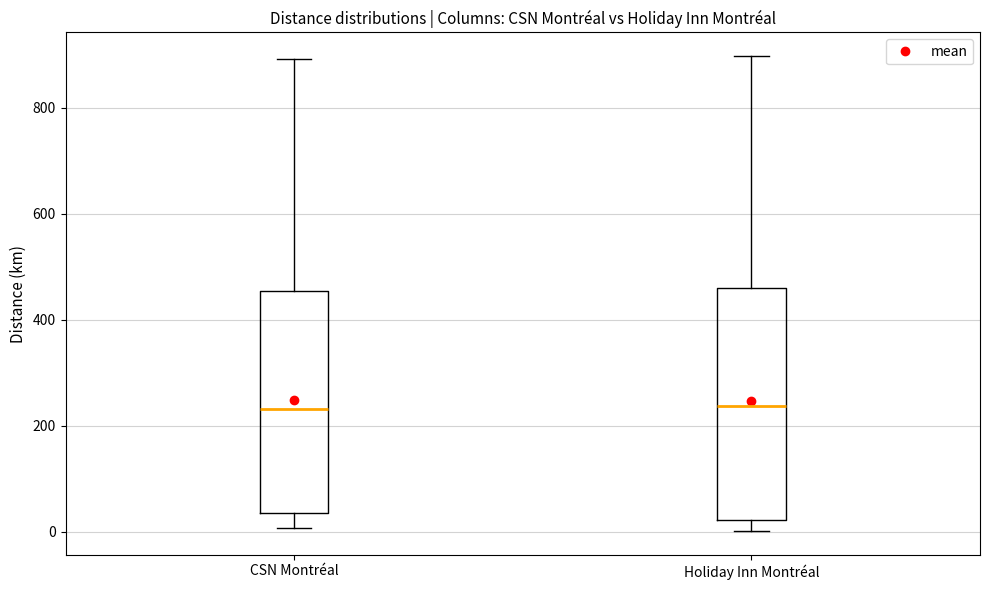

Reading left to right, transcribe this box plot: for each box, give where its median line is, the range the box spans, and where its two whiskers end, as read against the y-axis. The values are not printed on the chart, so give them approximately, as read against the axis.

CSN Montréal: median 240, box 40 to 460, whiskers 0 to 900
Holiday Inn Montréal: median 240, box 20 to 460, whiskers 0 to 900